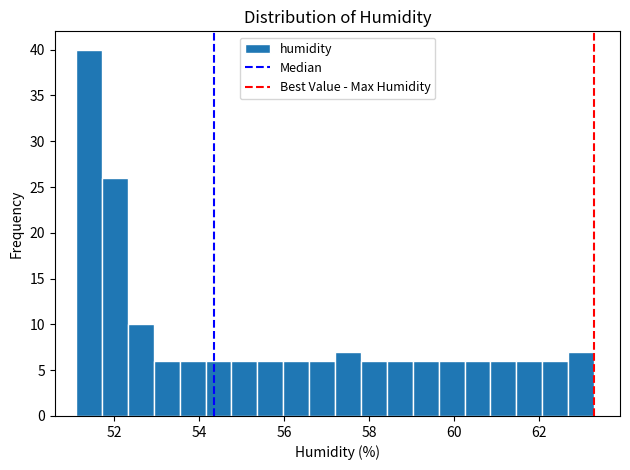

Around what value on the x-axis is the tallest bar? Give the approximate position of its centre, as read against the axis.

51.4